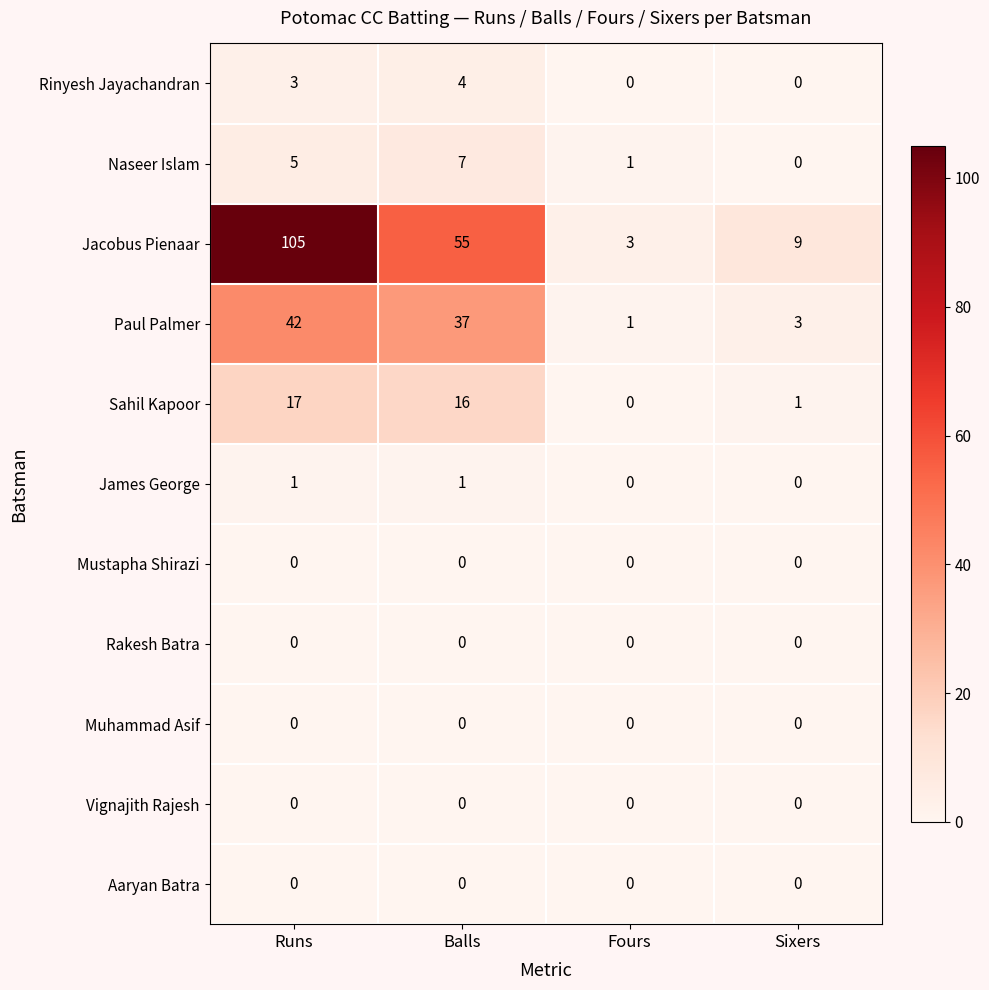

How many Rinyesh Jayachandran values are between 0 and 4?

4